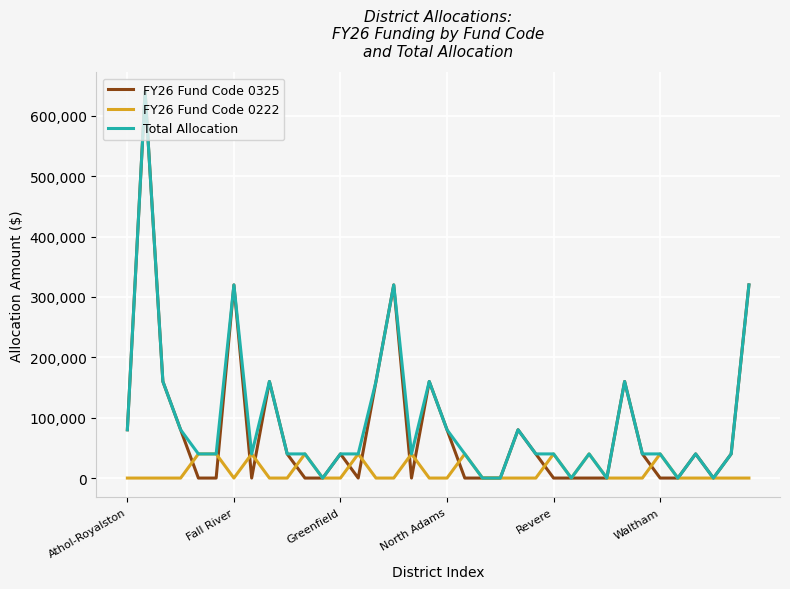

What is the highest value of the Total Allocation series?

640000